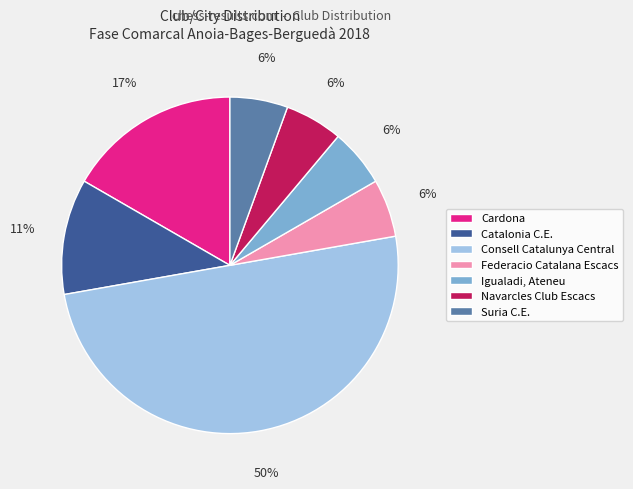

To the nearest percent, what is the average slice percentage?

14%